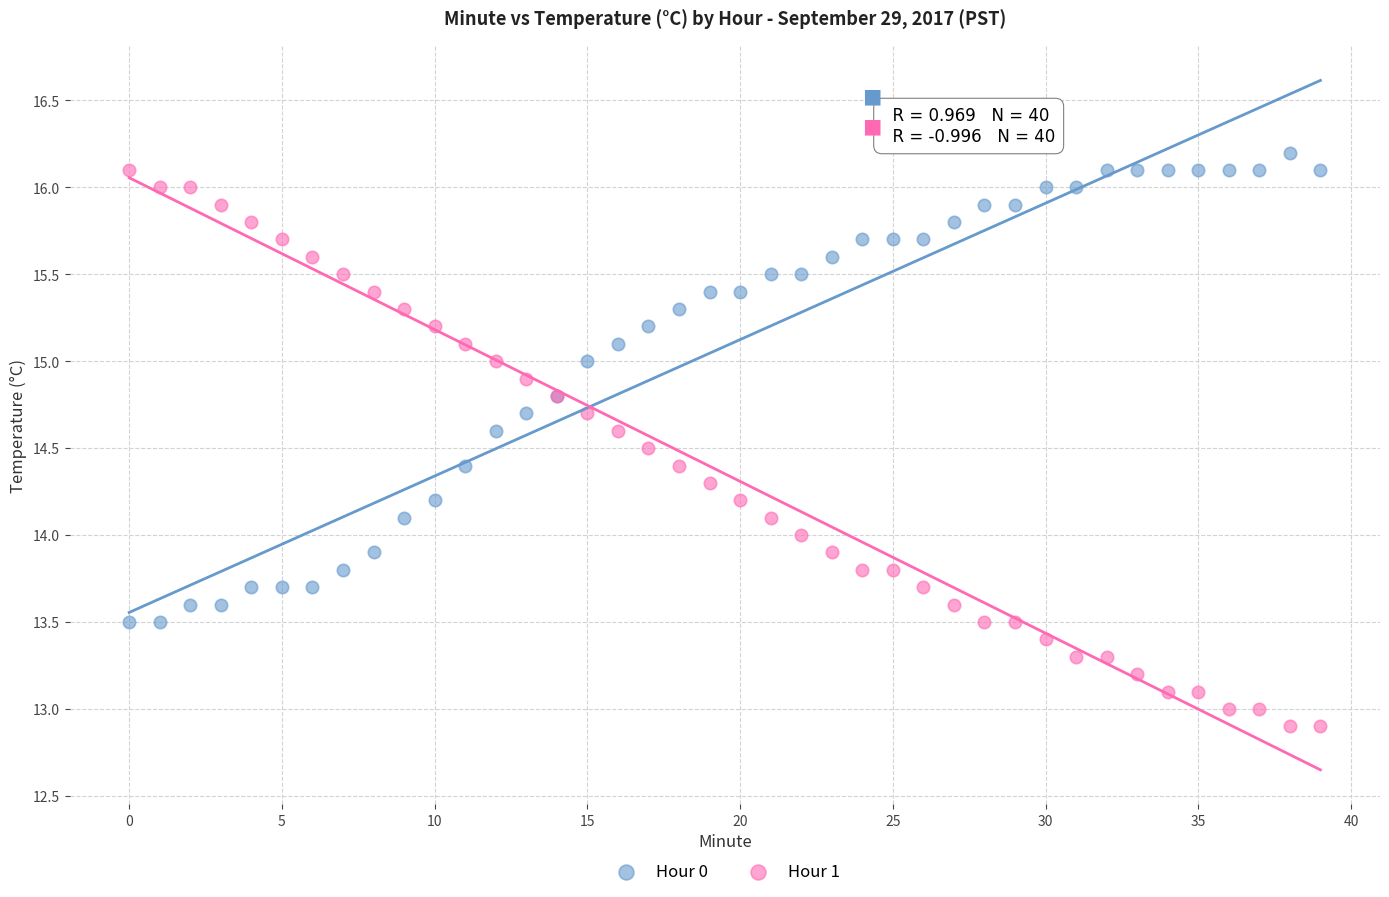

Which series has the widest spread of Y values?

Hour 1